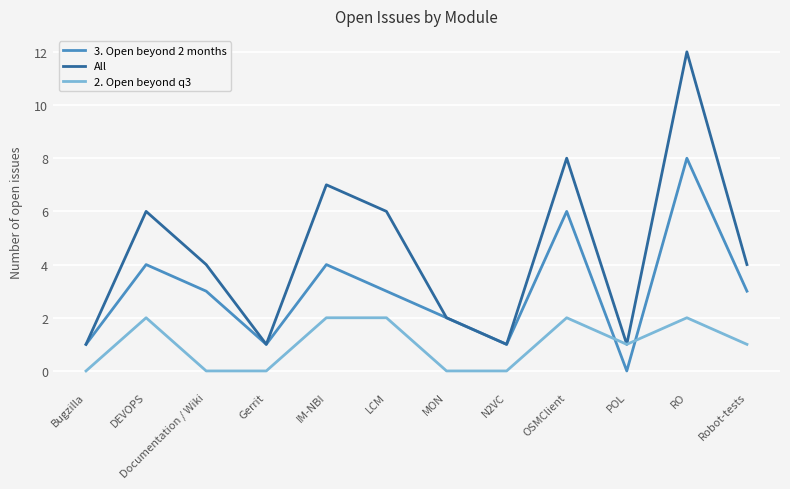

Reading left to right, extract all data points from this chart.

3. Open beyond 2 months: Bugzilla=1	DEVOPS=4	Documentation / Wiki=3	Gerrit=1	IM-NBI=4	LCM=3	MON=2	N2VC=1	OSMClient=6	POL=0	RO=8	Robot-tests=3
All: Bugzilla=1	DEVOPS=6	Documentation / Wiki=4	Gerrit=1	IM-NBI=7	LCM=6	MON=2	N2VC=1	OSMClient=8	POL=1	RO=12	Robot-tests=4
2. Open beyond q3: Bugzilla=0	DEVOPS=2	Documentation / Wiki=0	Gerrit=0	IM-NBI=2	LCM=2	MON=0	N2VC=0	OSMClient=2	POL=1	RO=2	Robot-tests=1